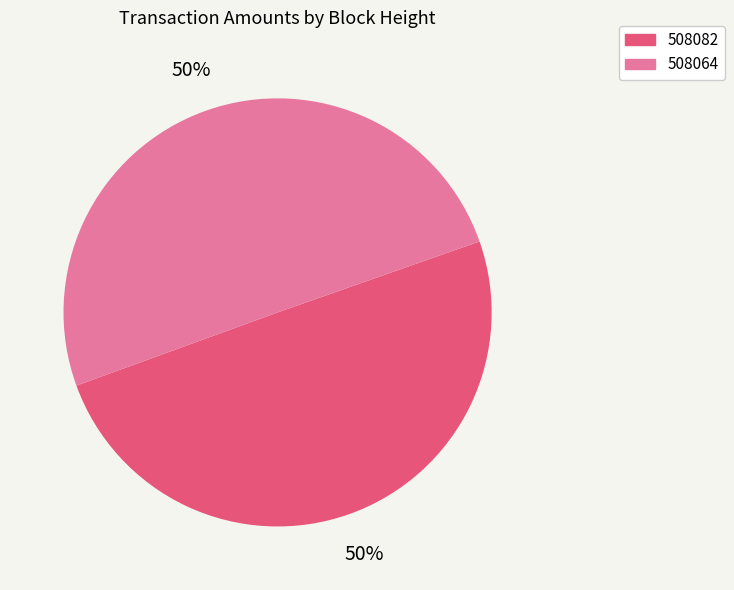

Do 508064 and 508082 together represent more than half of the pie?

Yes